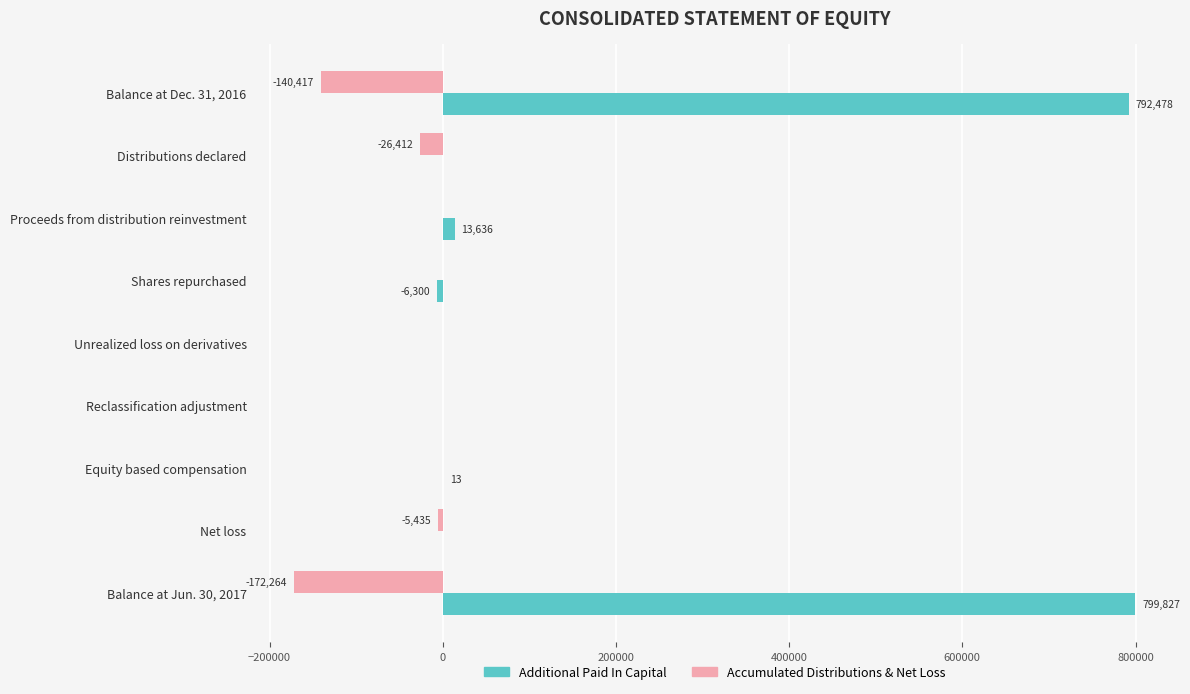

At which category is the sum across all series the highest?

Balance at Dec. 31, 2016